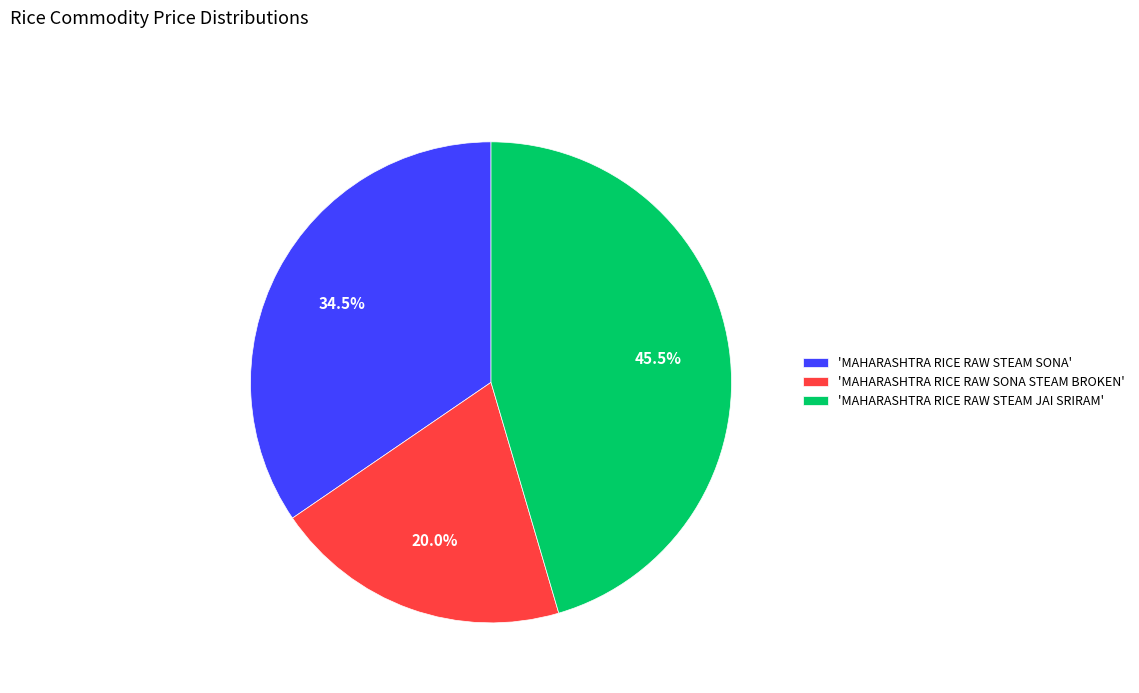

How much of the chart is everything except 'MAHARASHTRA RICE RAW STEAM JAI SRIRAM'?

54.5%